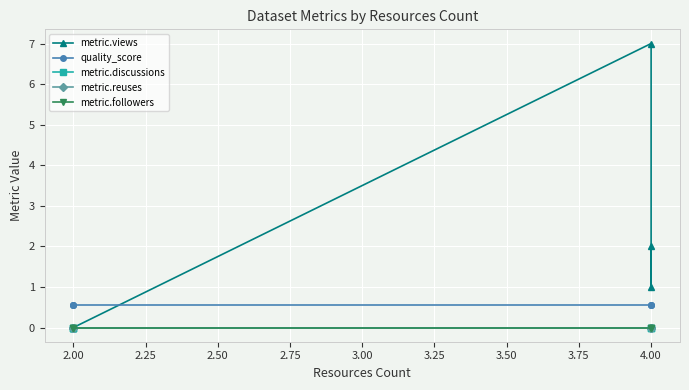

Which series has the largest range (max minus min)?

metric.views